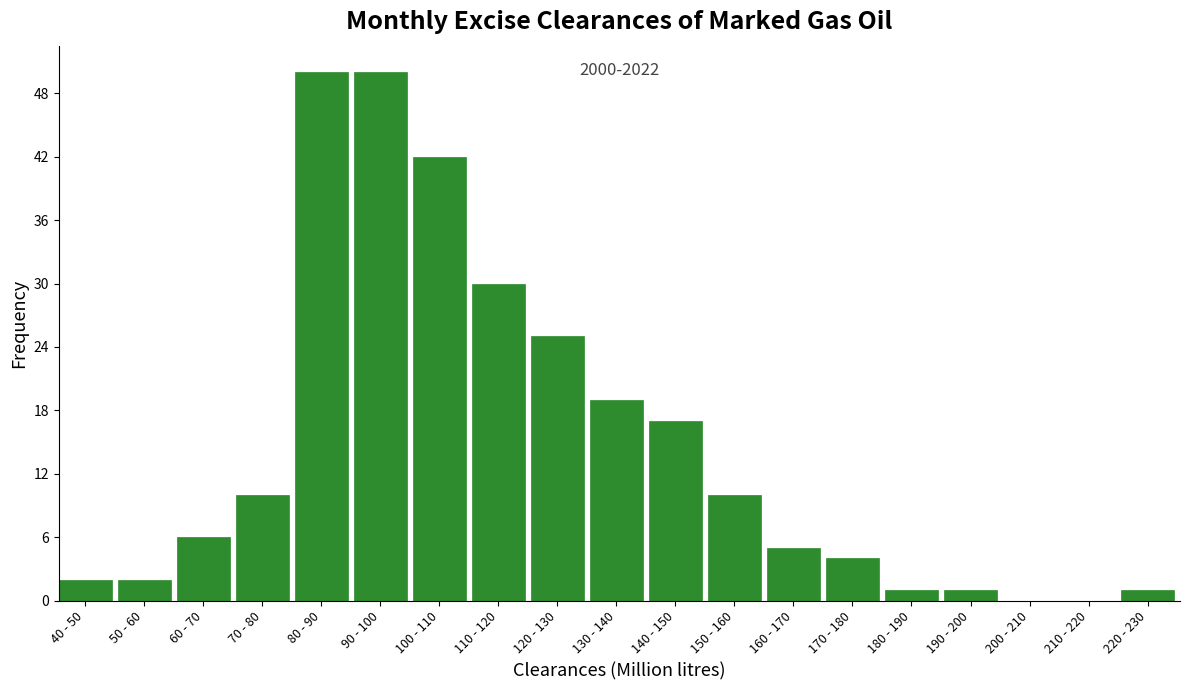

Reading left to right, list all the values displayed in this chart.

40 - 50=2	50 - 60=2	60 - 70=6	70 - 80=10	80 - 90=50	90 - 100=50	100 - 110=42	110 - 120=30	120 - 130=25	130 - 140=19	140 - 150=17	150 - 160=10	160 - 170=5	170 - 180=4	180 - 190=1	190 - 200=1	200 - 210=0	210 - 220=0	220 - 230=1